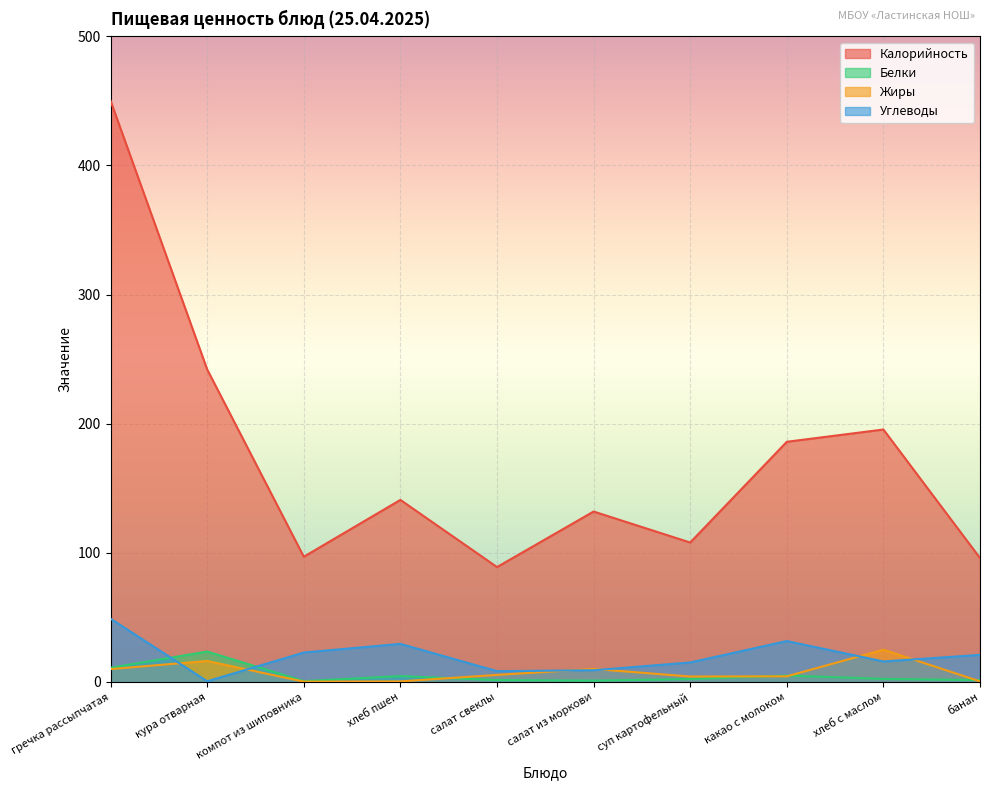

How many intersections are there between Белки and Углеводы?

2